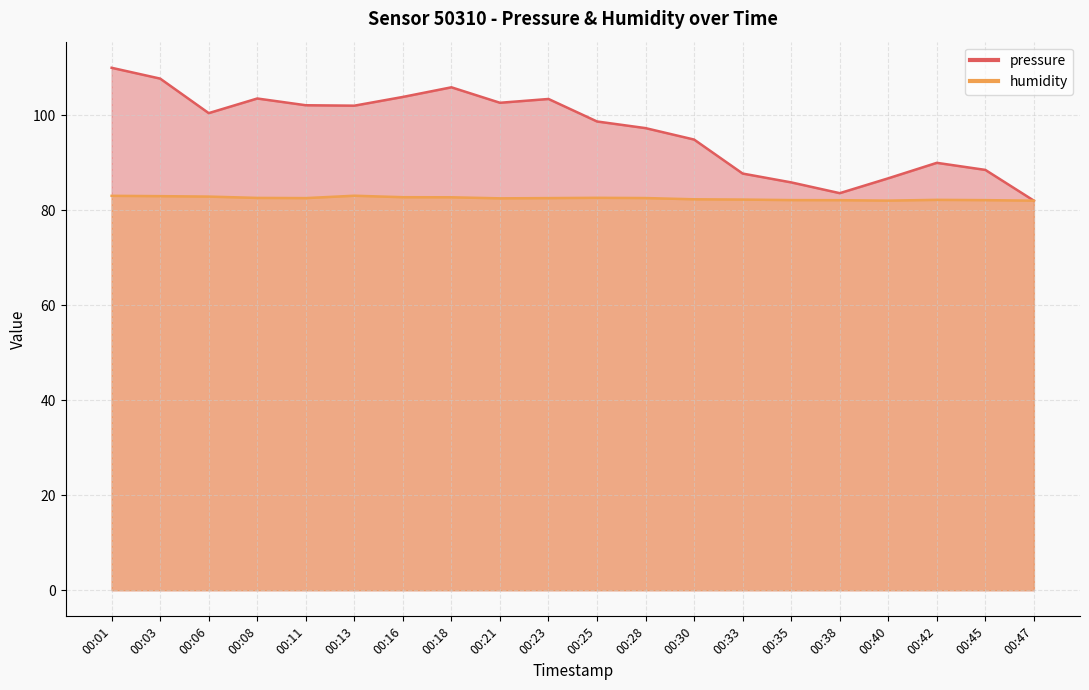

The value of humidity at 00:11 is 82.6. True or false?

True